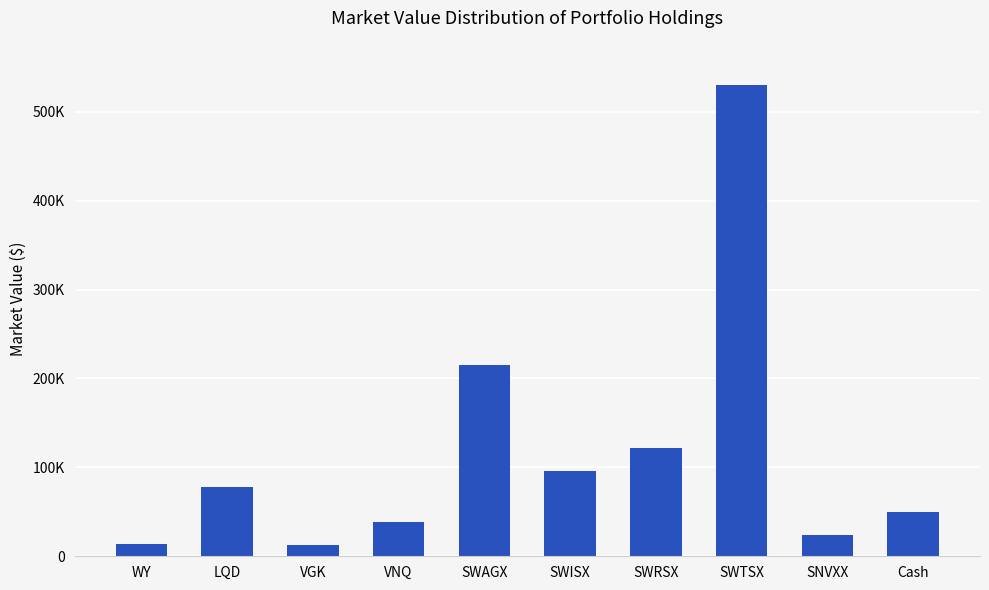

What is the label of the 2nd bar from the right?

SNVXX